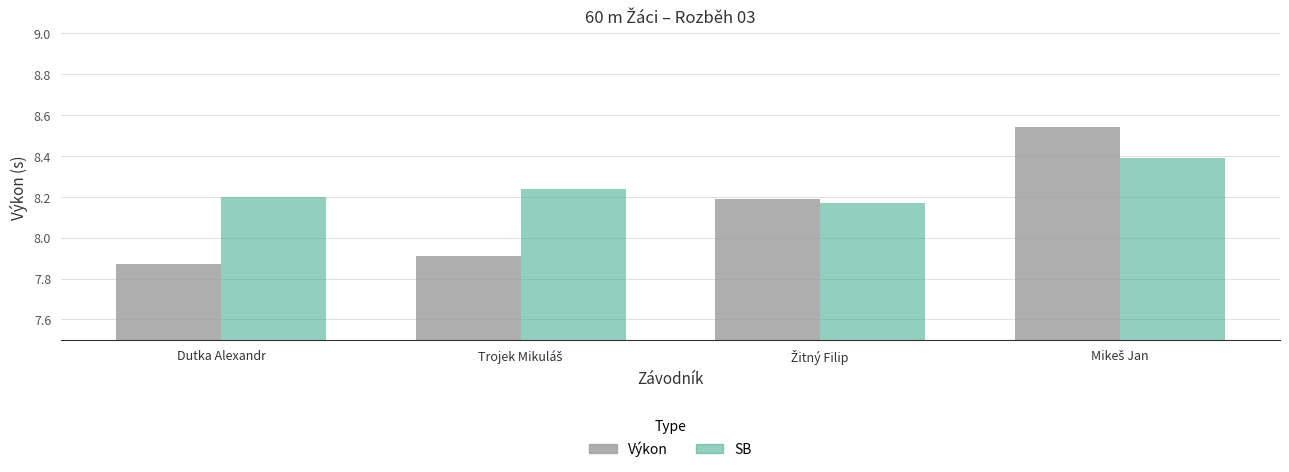

Which label corresponds to the smallest value in the chart?

Dutka Alexandr